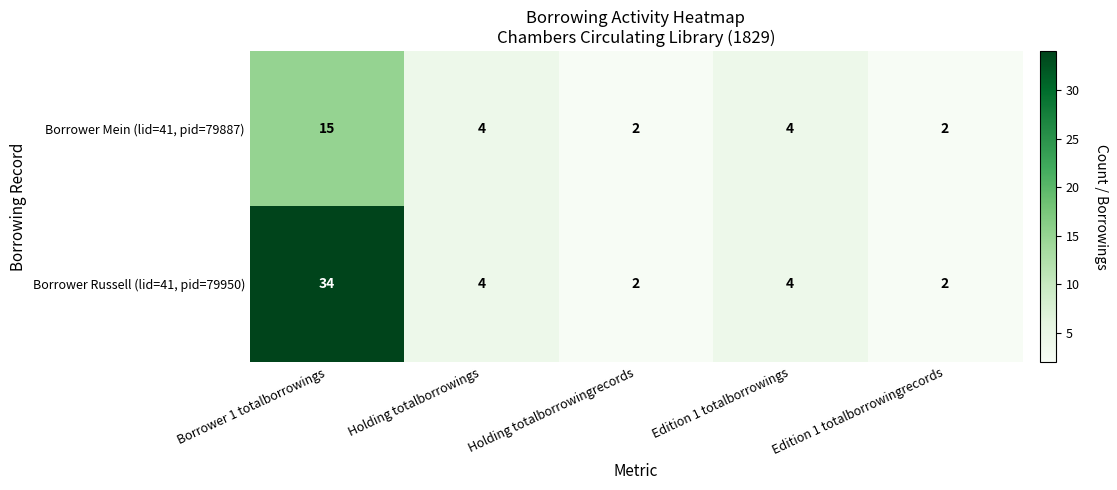

True or false: Borrower Russell (lid=41, pid=79950) has a value of 2 at Holding totalborrowingrecords.

True